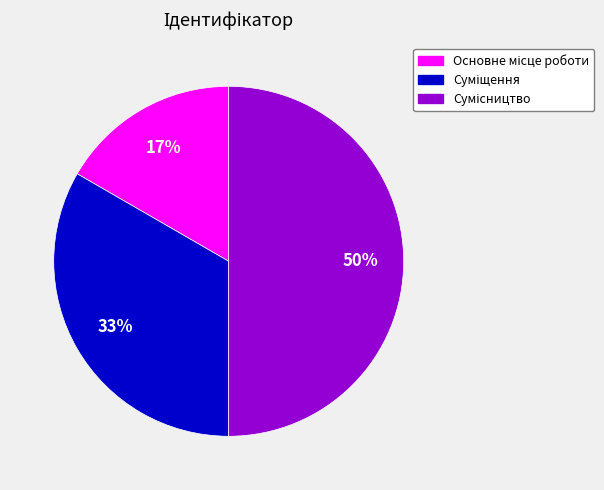

To the nearest percent, what is the difference between the largest and smallest slice percentages?

33%